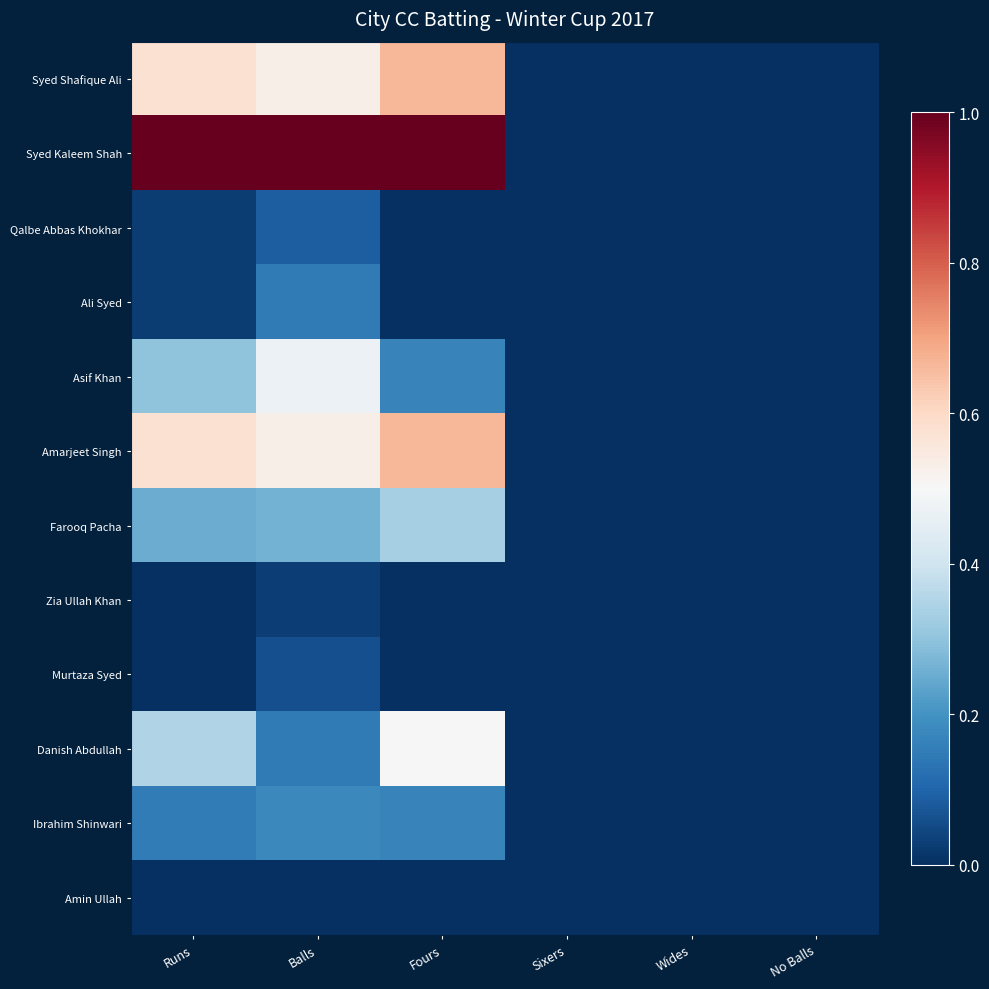

Count the number of categories in the chart.

6